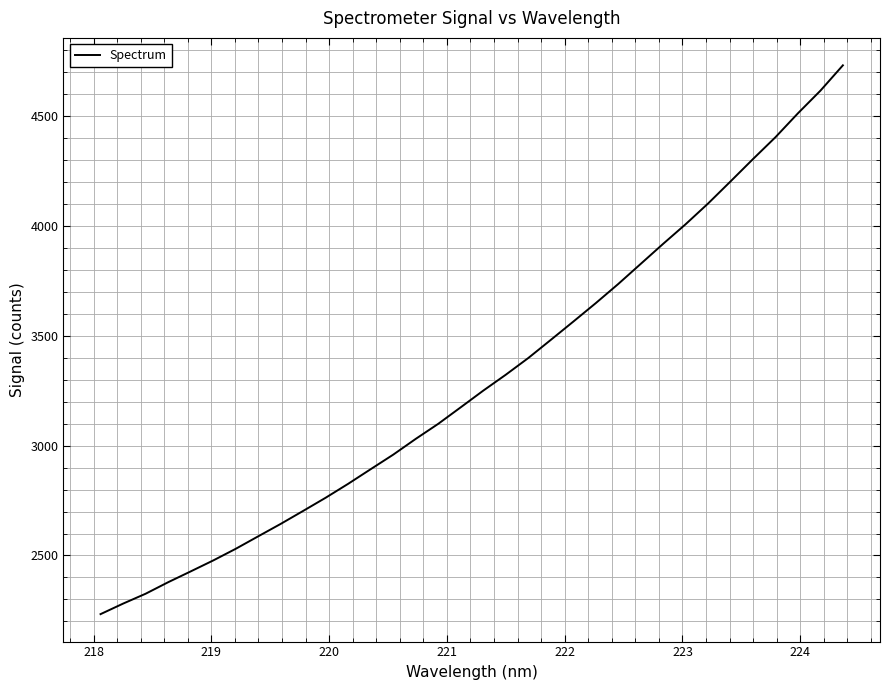

What is the smallest value displayed?

2232.9